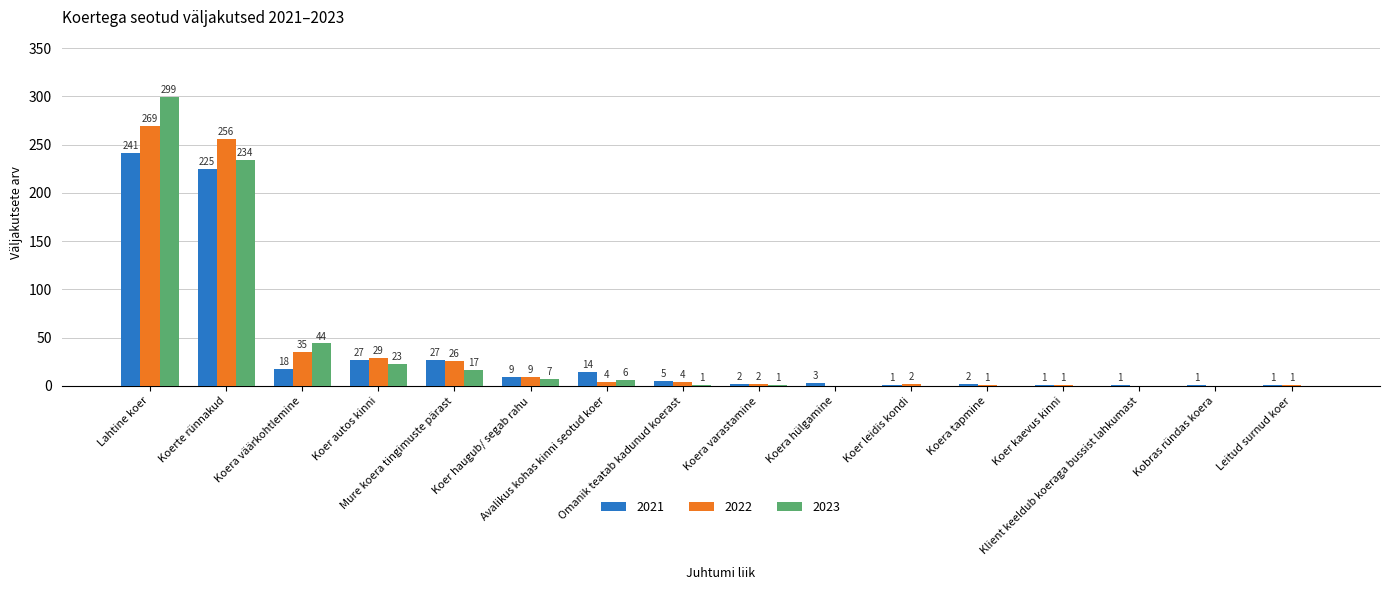

Reading right to left, list all the values displayed in this chart.

2021: 1	1	1	1	2	1	3	2	5	14	9	27	27	18	225	241
2022: 1	0	0	1	1	2	0	2	4	4	9	26	29	35	256	269
2023: 0	0	0	0	0	0	0	1	1	6	7	17	23	44	234	299